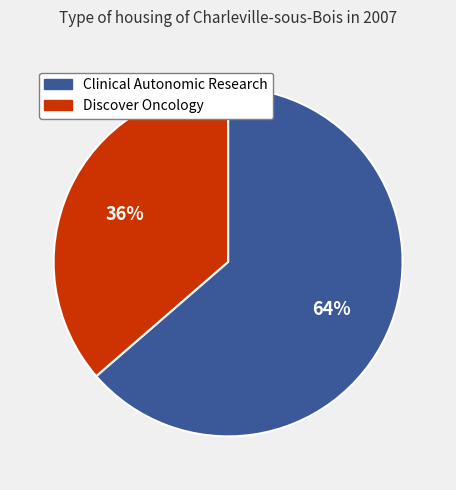

Which category has the smallest portion of the pie?

Discover Oncology